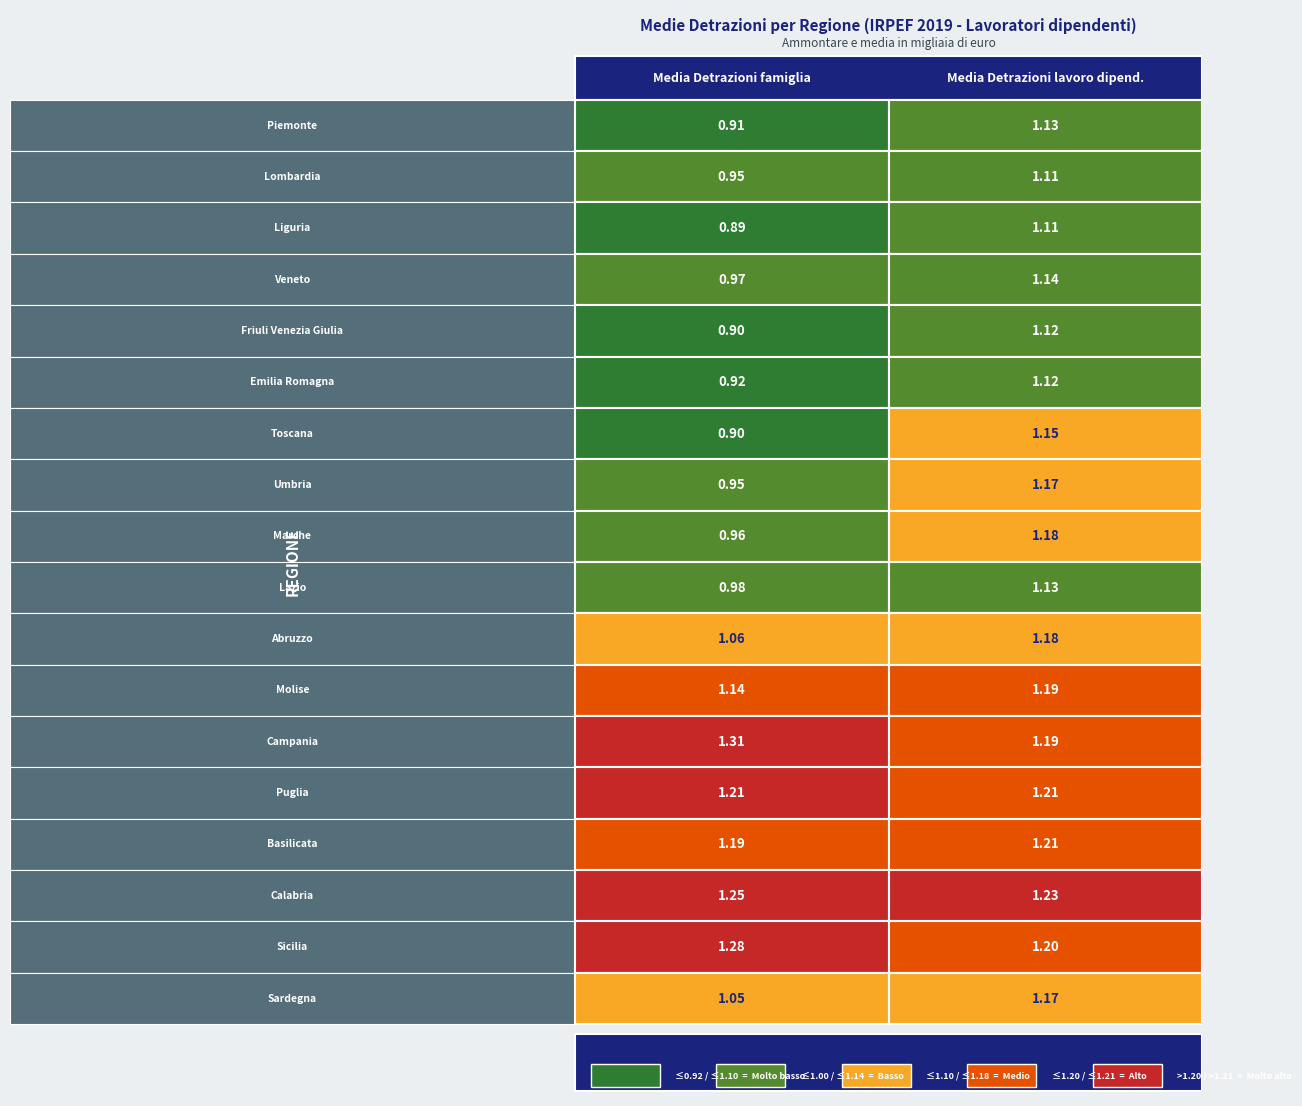

The value of Lazio at 1 is 1.1. True or false?

True